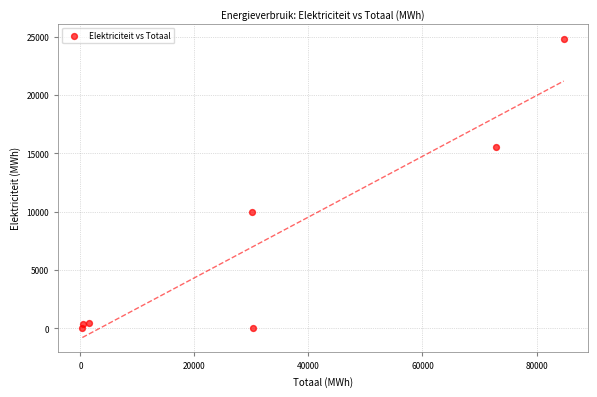

What is the average X value?

31469.0